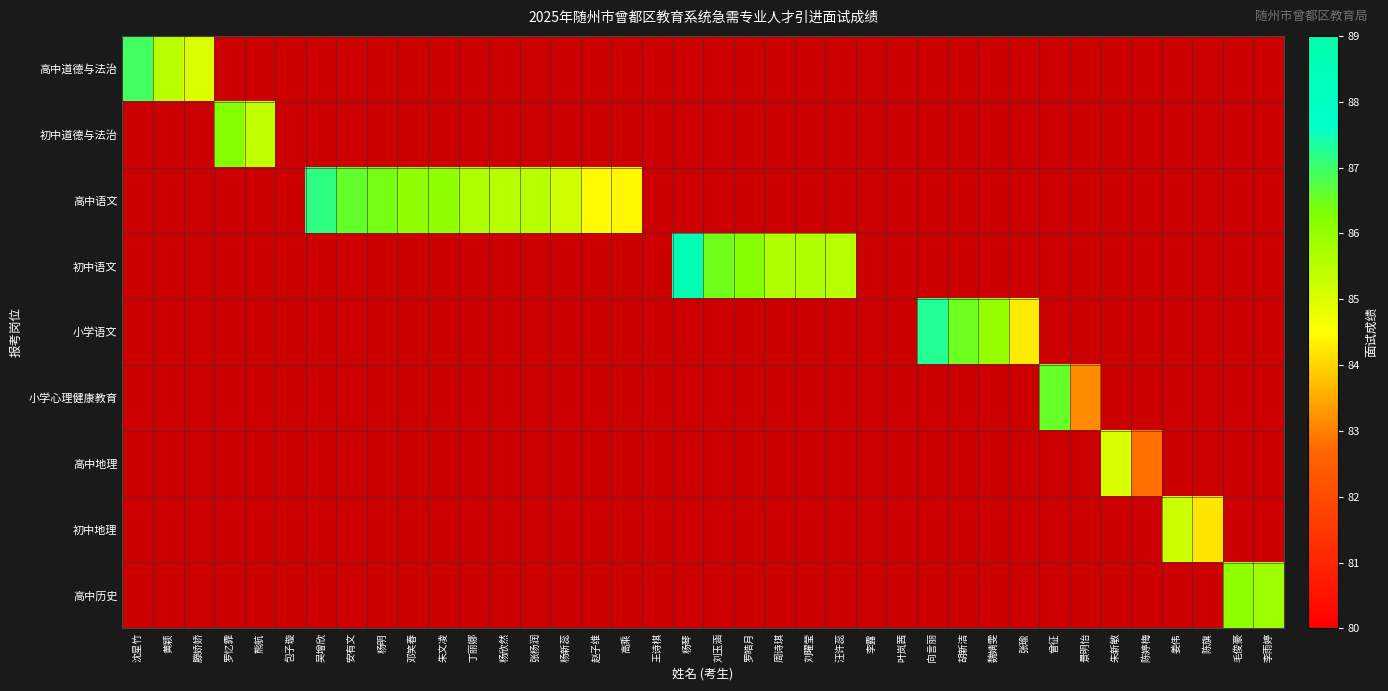

Which category has the lowest value across all series?

陈婷梅